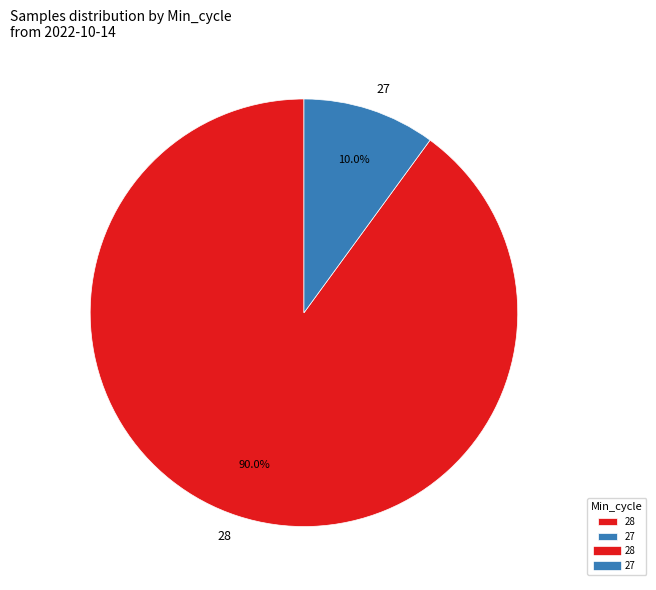

True or false: 28 accounts for 1% of the total.

False